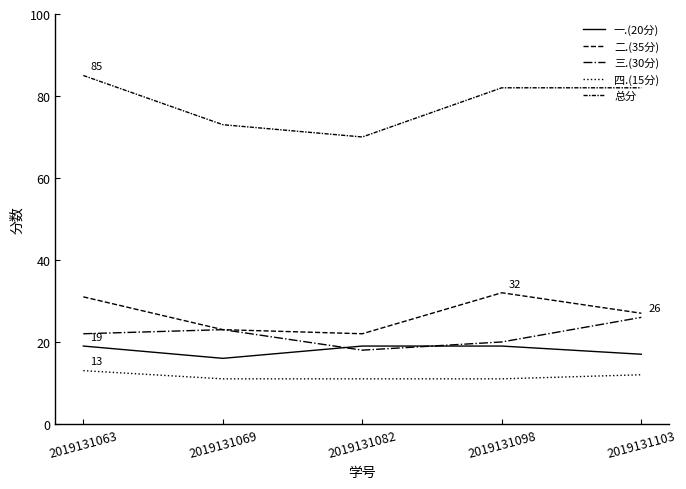

What is the difference between the 总分 values at 2019131069 and 2019131103?

9